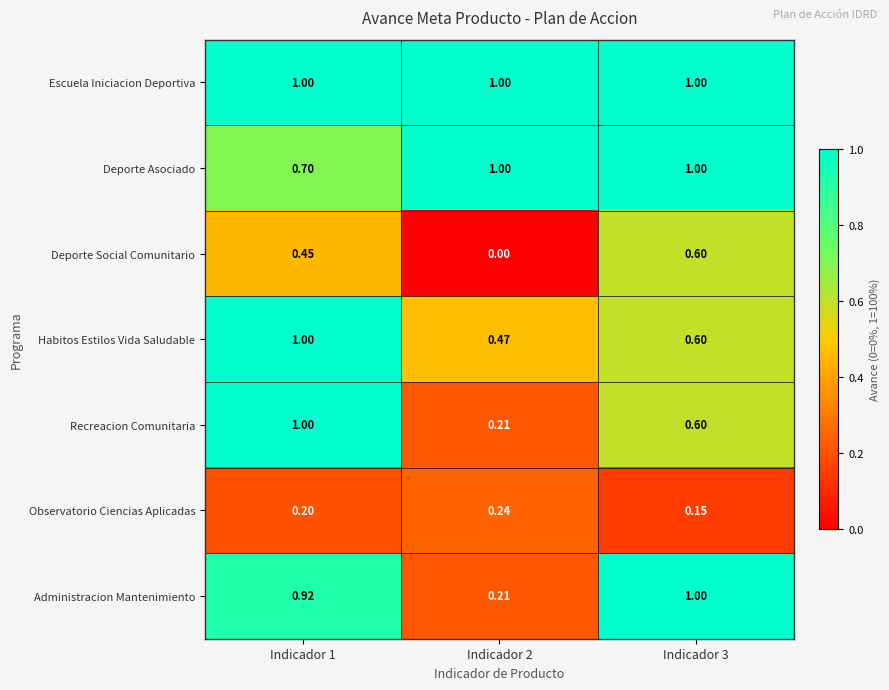

Is the value of Deporte Social Comunitario at Indicador 3 greater than the value of Observatorio Ciencias Aplicadas at Indicador 2?

Yes